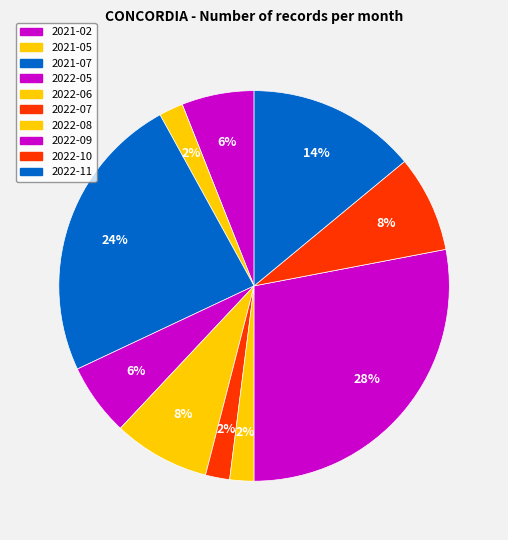

How many slices are in this pie chart?

10